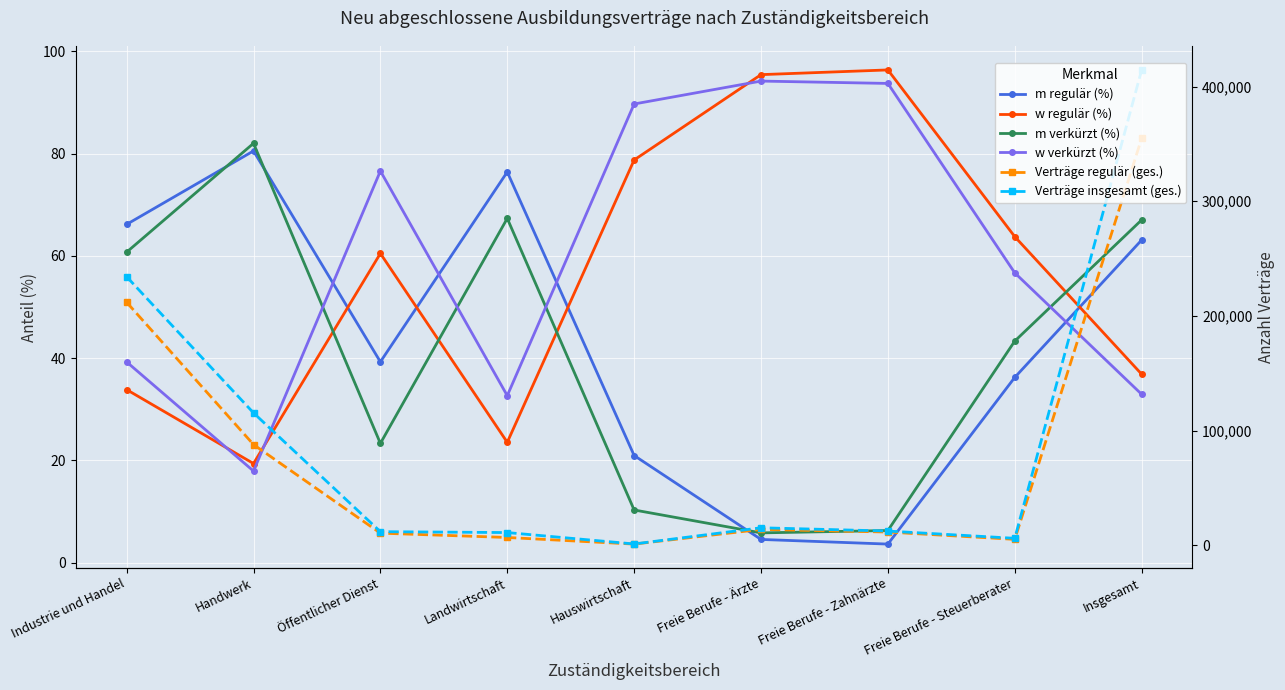

In Verträge regulär (ges.), how many points are higher than both neighbors (excluding endpoints)?

1